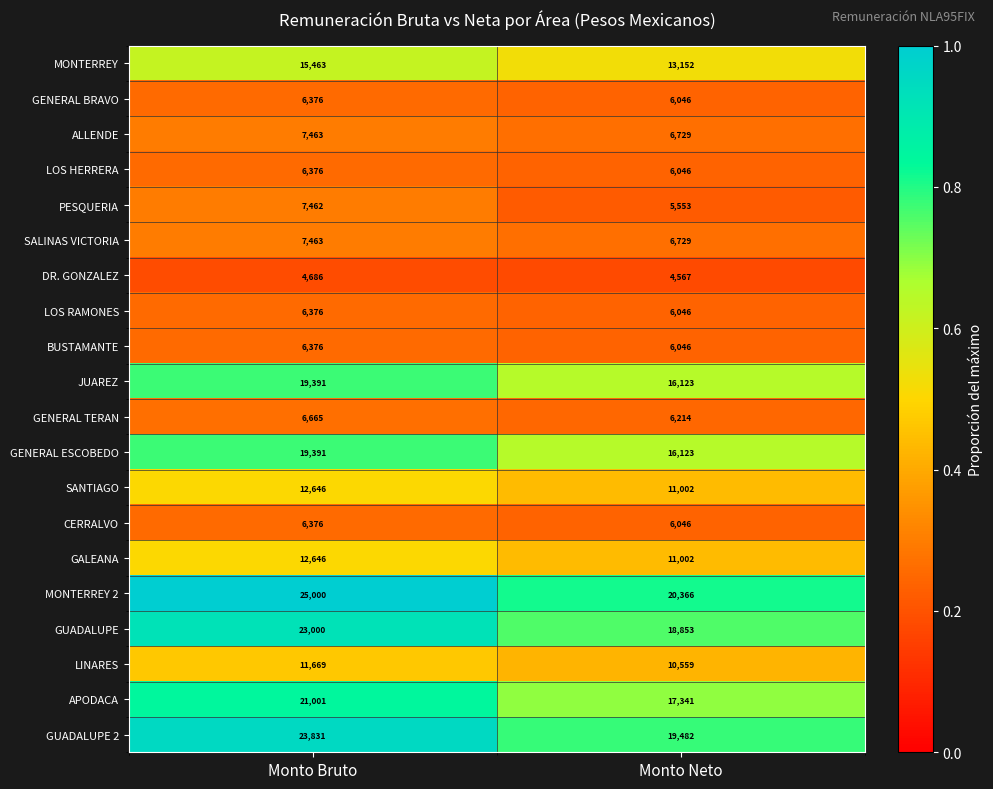

Which category has the lowest value in the DR. GONZALEZ series?

Monto Neto